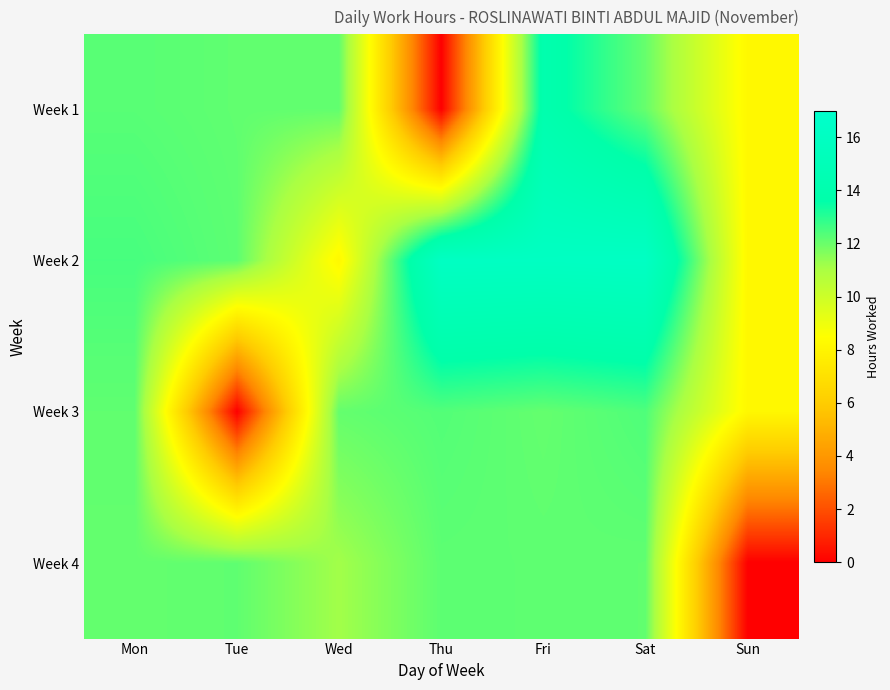

Which has a higher value, Sat or Tue?

Tue